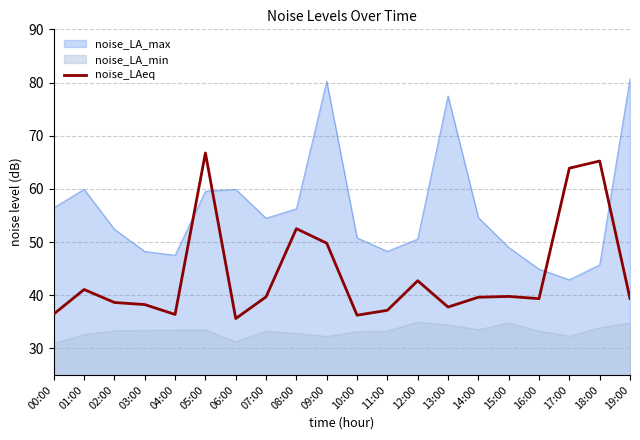

Reading left to right, transcribe all the data shown in this chart.

36.5	41.1	38.6	38.2	36.4	66.8	35.6	39.7	52.5	49.8	36.2	37.2	42.7	37.8	39.6	39.8	39.4	63.9	65.2	39.4